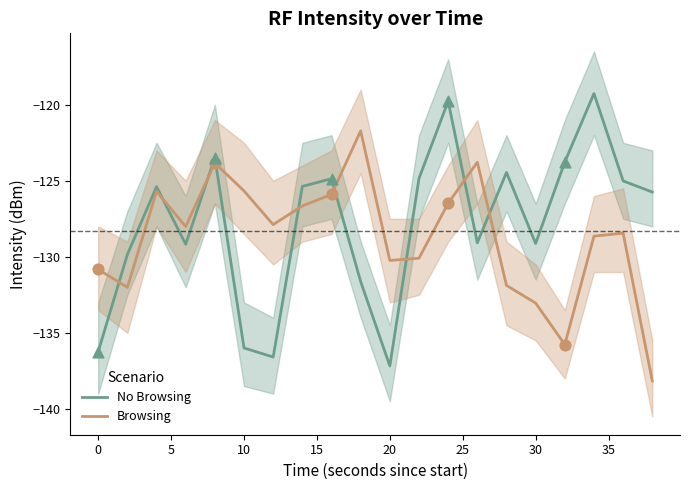

What are all the series names shown in the legend?

No Browsing, Browsing